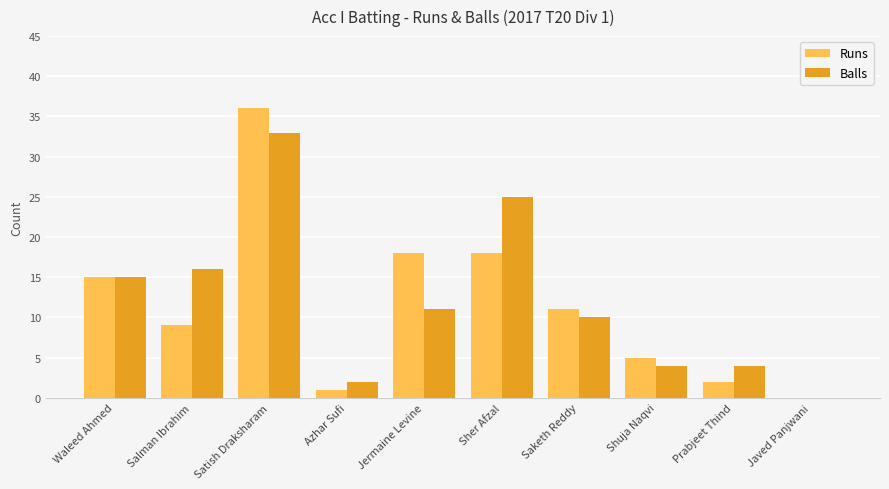

Between Waleed Ahmed and Sher Afzal, which series saw the biggest shift?

Balls